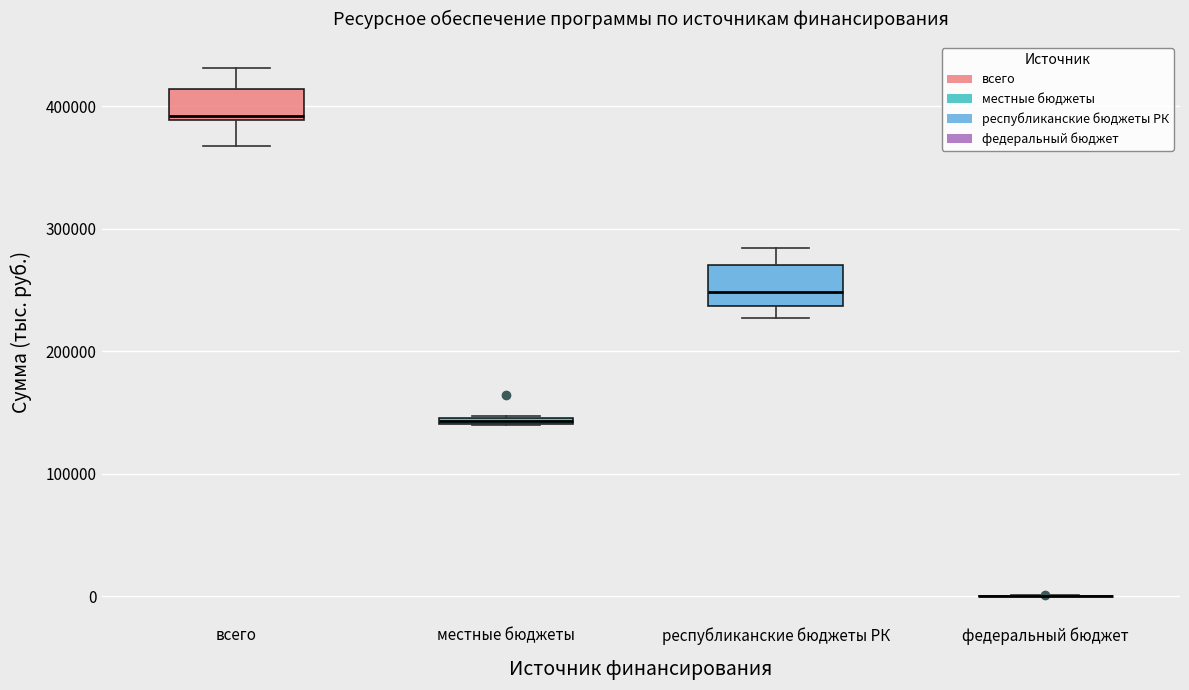

Where does the median line of the box for республиканские бюджеты РК sit on the y-axis? The values are not printed on the chart, so give them approximately, as read against the axis.

250000